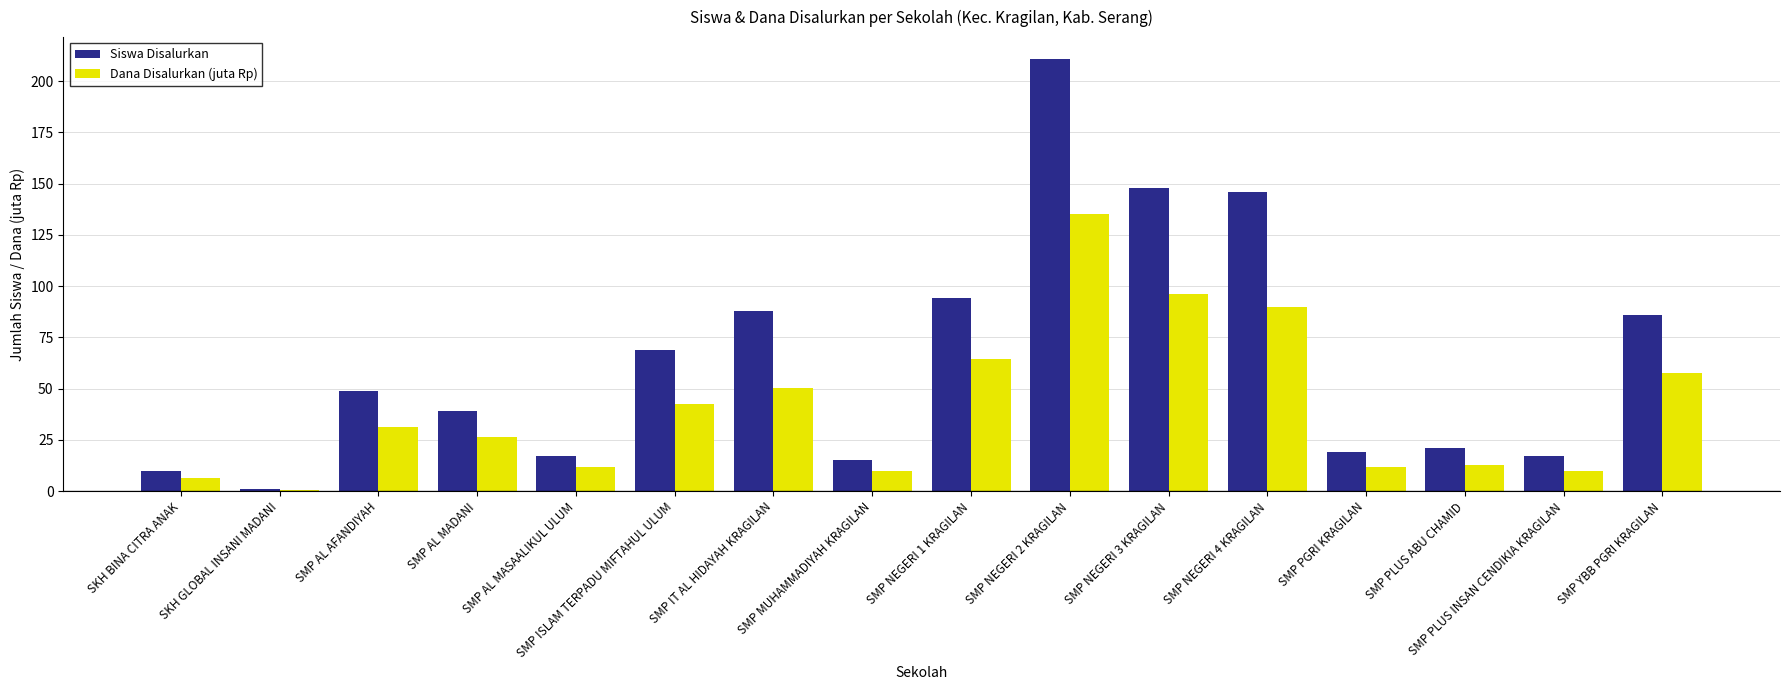

At which label is Dana Disalurkan (juta Rp) closest to 67?

SMP NEGERI 1 KRAGILAN